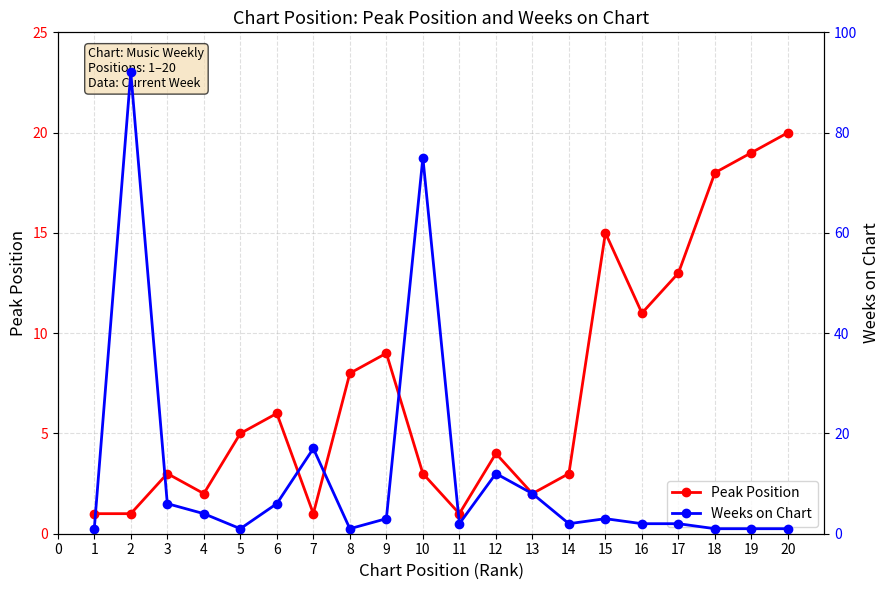

At which category does Peak Position reach its first local peak?

3